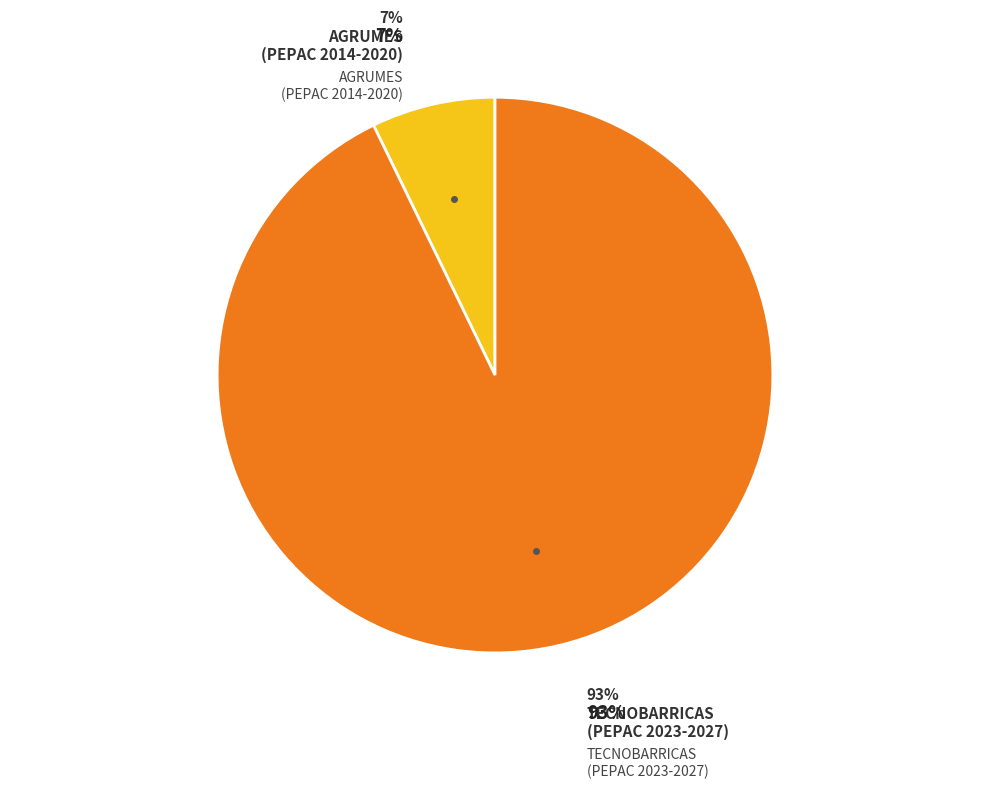

Count the number of slices in the pie.

2